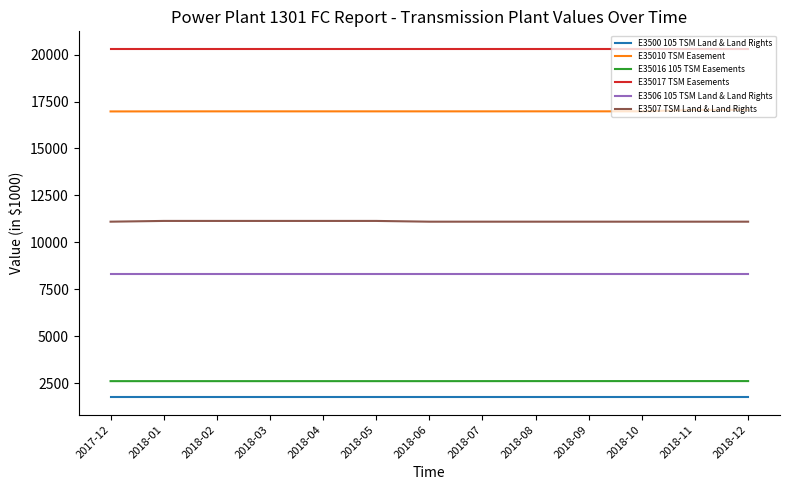

True or false: E3507 TSM Land & Land Rights and E3500 105 TSM Land & Land Rights cross at least once.

False